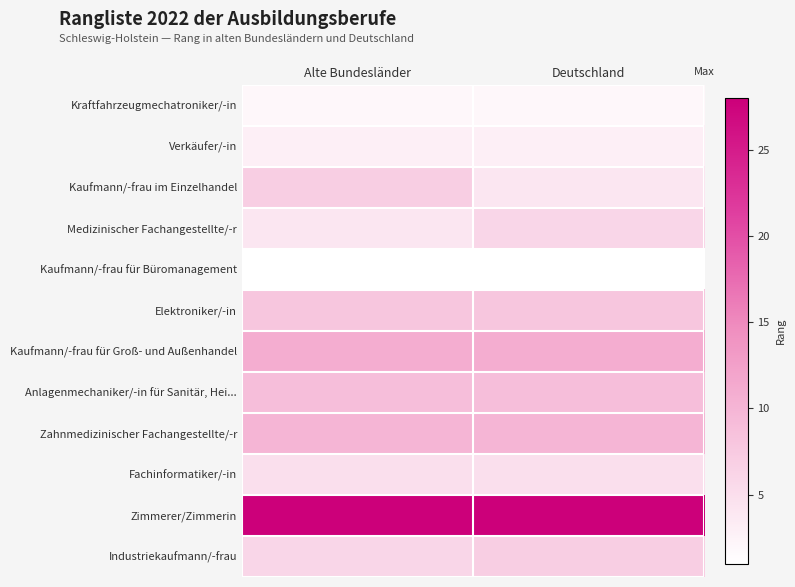

Reading left to right, list all the values displayed in this chart.

Kraftfahrzeugmechatroniker/-in: Alte Bundesländer=2	Deutschland=2
Verkäufer/-in: Alte Bundesländer=3	Deutschland=3
Kaufmann/-frau im Einzelhandel: Alte Bundesländer=7	Deutschland=4
Medizinischer Fachangestellte/-r: Alte Bundesländer=4	Deutschland=6
Kaufmann/-frau für Büromanagement: Alte Bundesländer=1	Deutschland=1
Elektroniker/-in: Alte Bundesländer=8	Deutschland=8
Kaufmann/-frau für Groß- und Außenhandel: Alte Bundesländer=11	Deutschland=11
Anlagenmechaniker/-in für Sanitär, Hei...: Alte Bundesländer=9	Deutschland=9
Zahnmedizinischer Fachangestellte/-r: Alte Bundesländer=10	Deutschland=10
Fachinformatiker/-in: Alte Bundesländer=5	Deutschland=5
Zimmerer/Zimmerin: Alte Bundesländer=28	Deutschland=28
Industriekaufmann/-frau: Alte Bundesländer=6	Deutschland=7